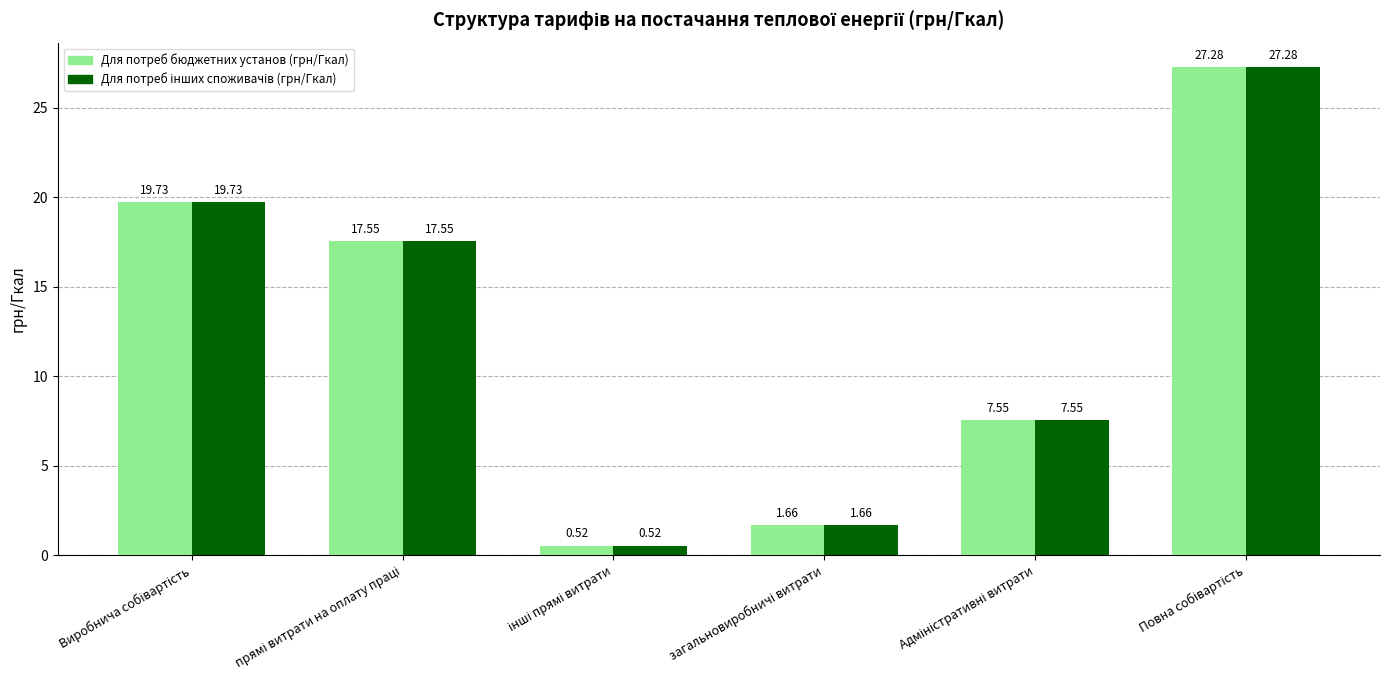

What is the average value of the Для потреб бюджетних установ (грн/Гкал) series?

12.4